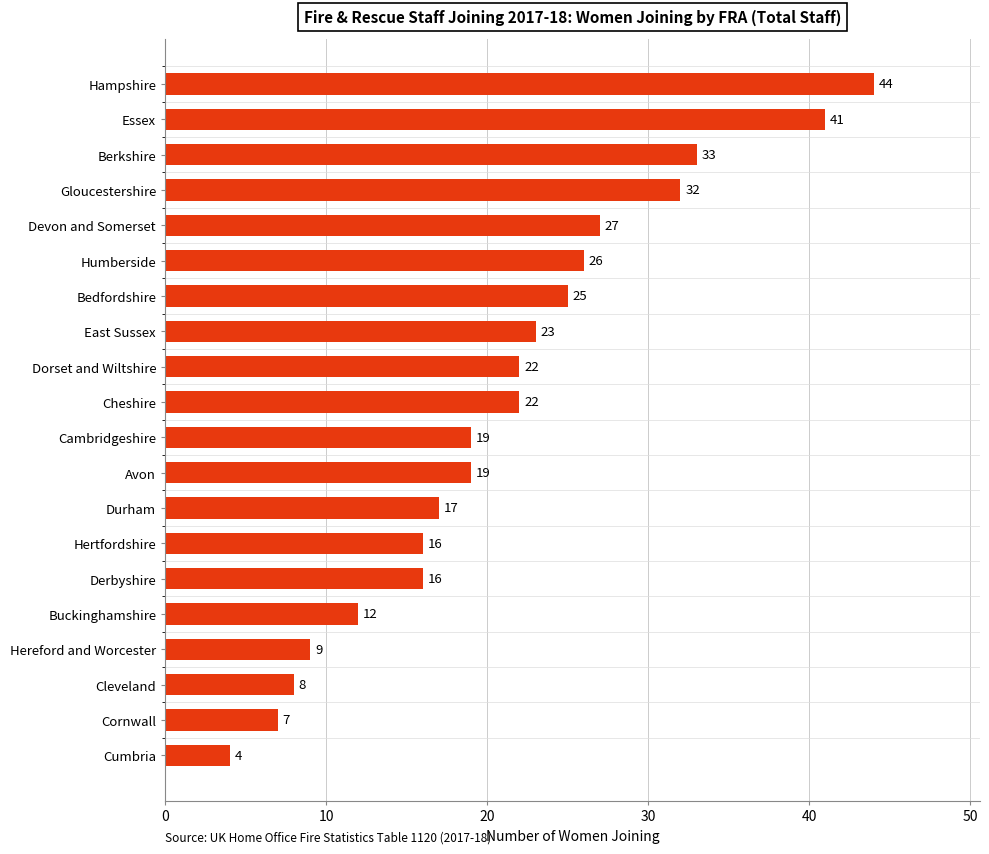

What is the ratio of the value at Durham to the value at Devon and Somerset?

0.6